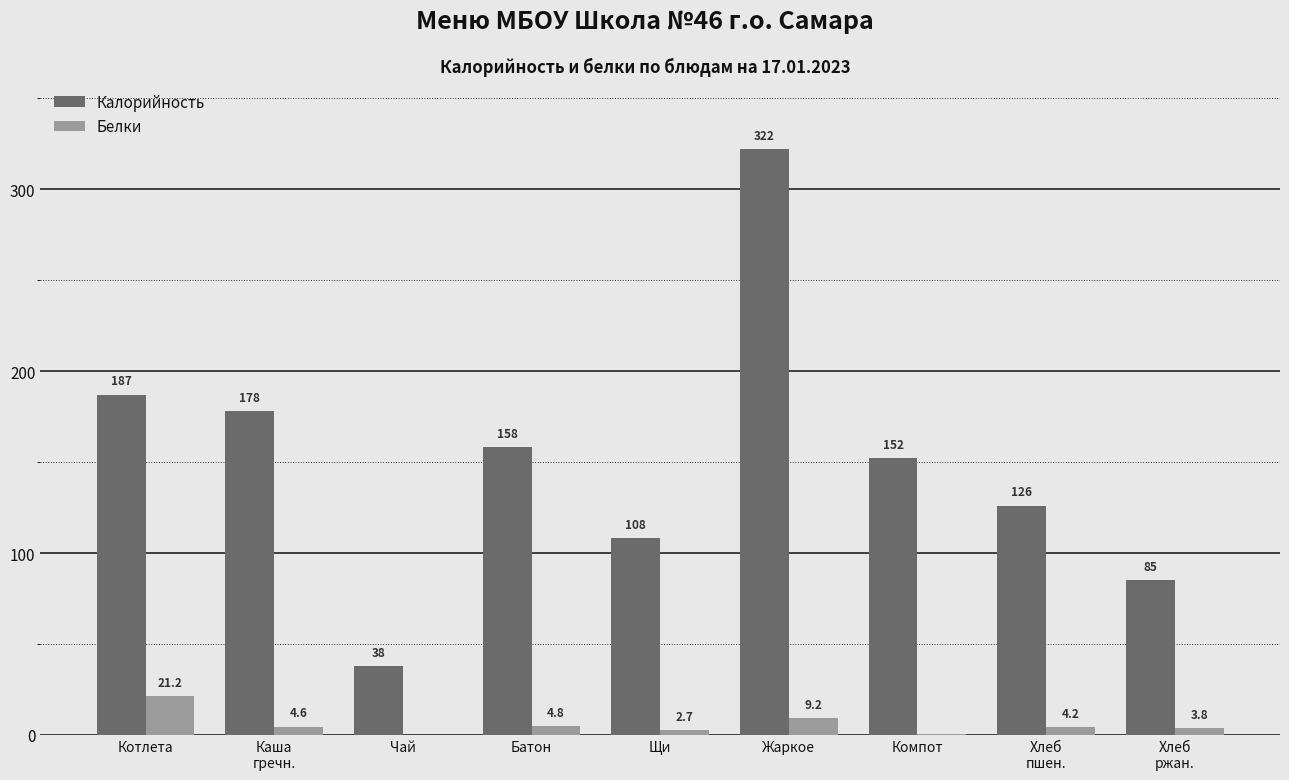

At which label is Белки closest to 10?

Жаркое